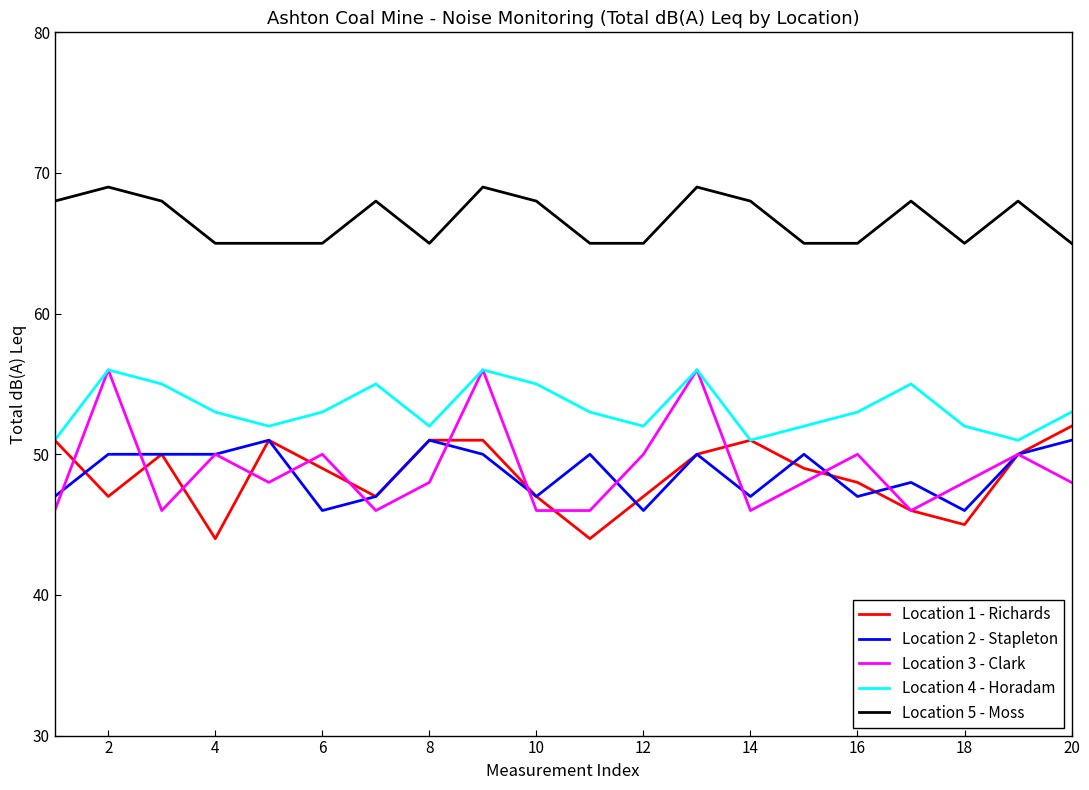

True or false: Location 5 - Moss and Location 4 - Horadam cross at least once.

False